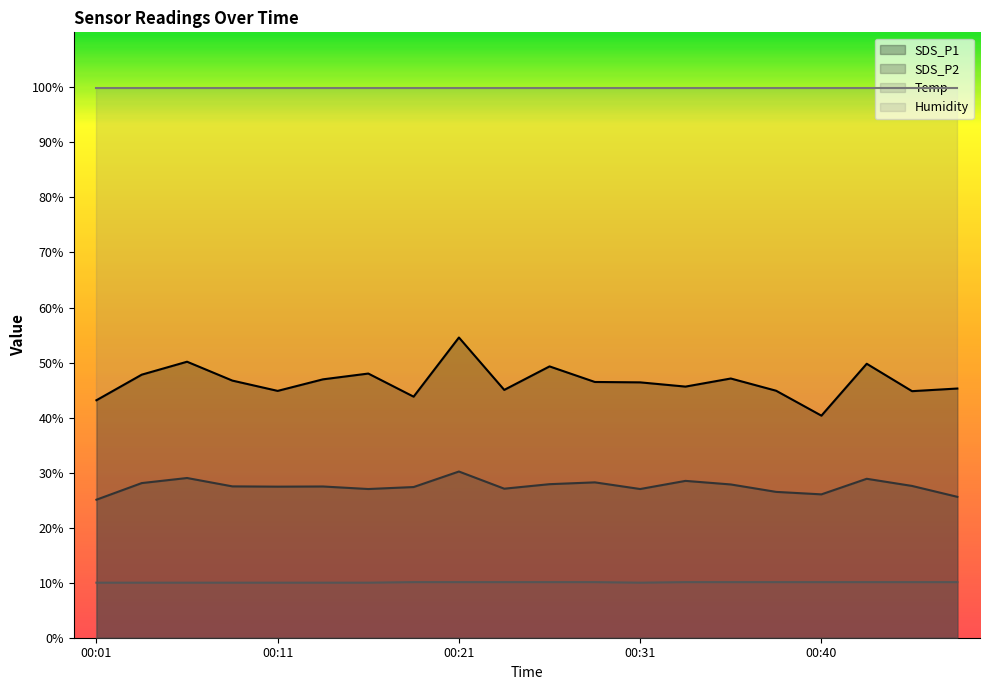

Which label corresponds to the smallest value in the chart?

00:01